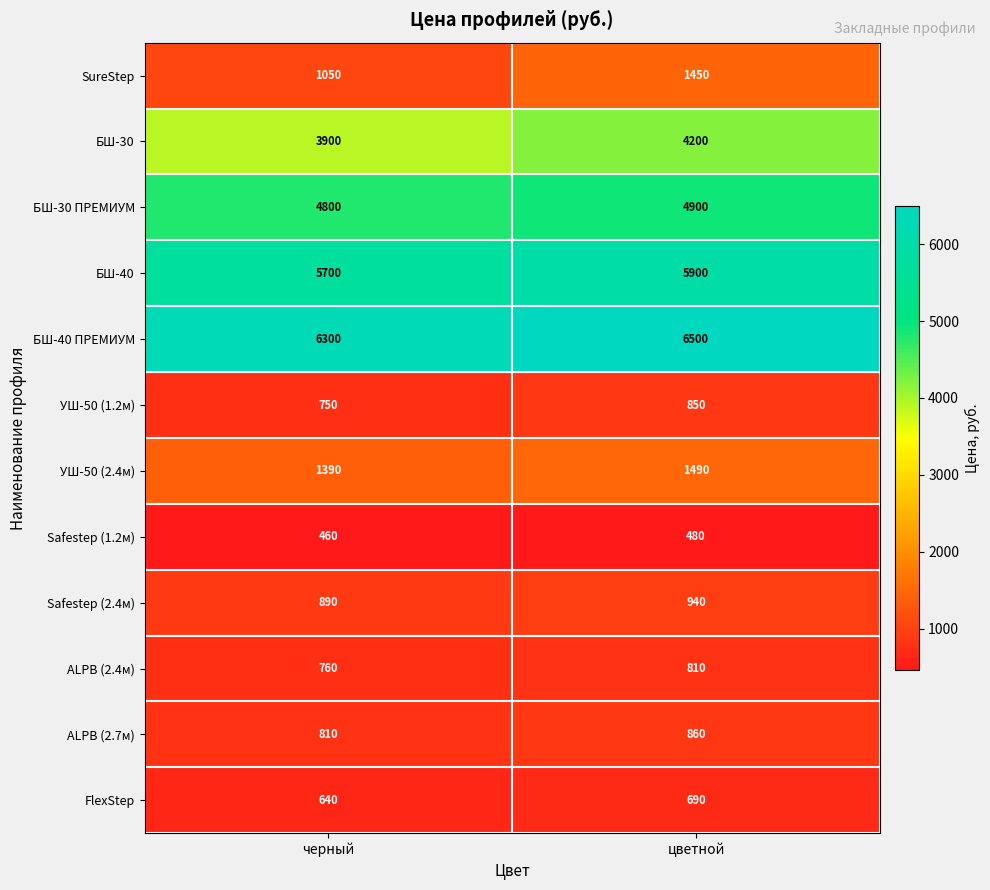

Reading left to right, extract all data points from this chart.

SureStep: 1050	1450
БШ-30: 3900	4200
БШ-30 ПРЕМИУМ: 4800	4900
БШ-40: 5700	5900
БШ-40 ПРЕМИУМ: 6300	6500
УШ-50 (1.2м): 750	850
УШ-50 (2.4м): 1390	1490
Safestep (1.2м): 460	480
Safestep (2.4м): 890	940
ALPB (2.4м): 760	810
ALPB (2.7м): 810	860
FlexStep: 640	690